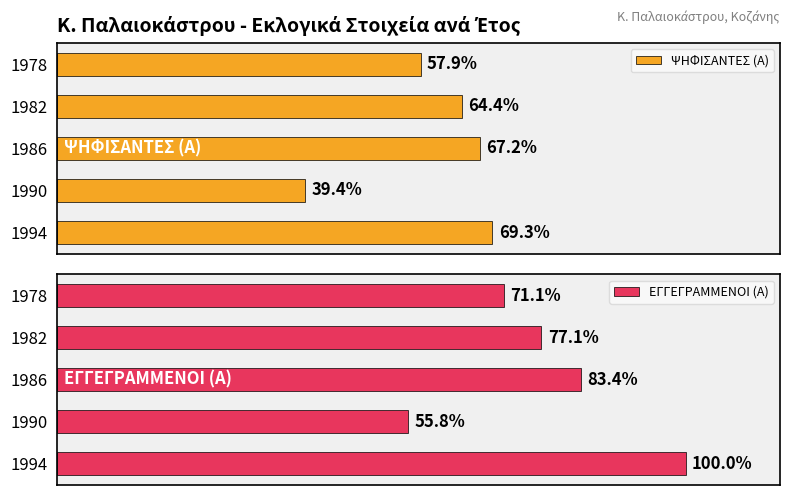

Between 1994 and 1978, which series saw the biggest shift?

ΕΓΓΕΓΡΑΜΜΕΝΟΙ (Α)